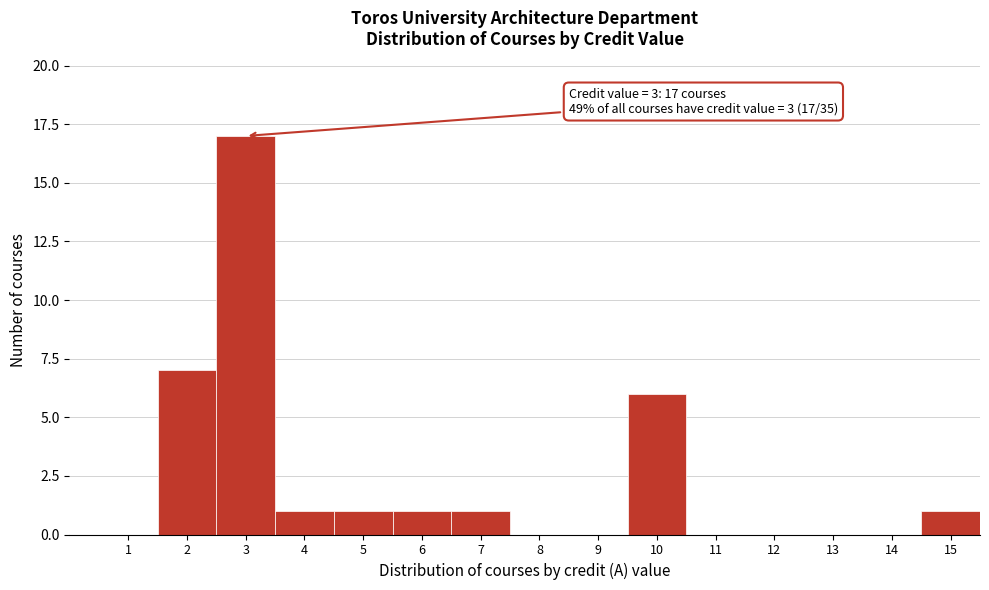

Reading left to right, extract all data points from this chart.

1=0	2=7	3=17	4=1	5=1	6=1	7=1	8=0	9=0	10=6	11=0	12=0	13=0	14=0	15=1